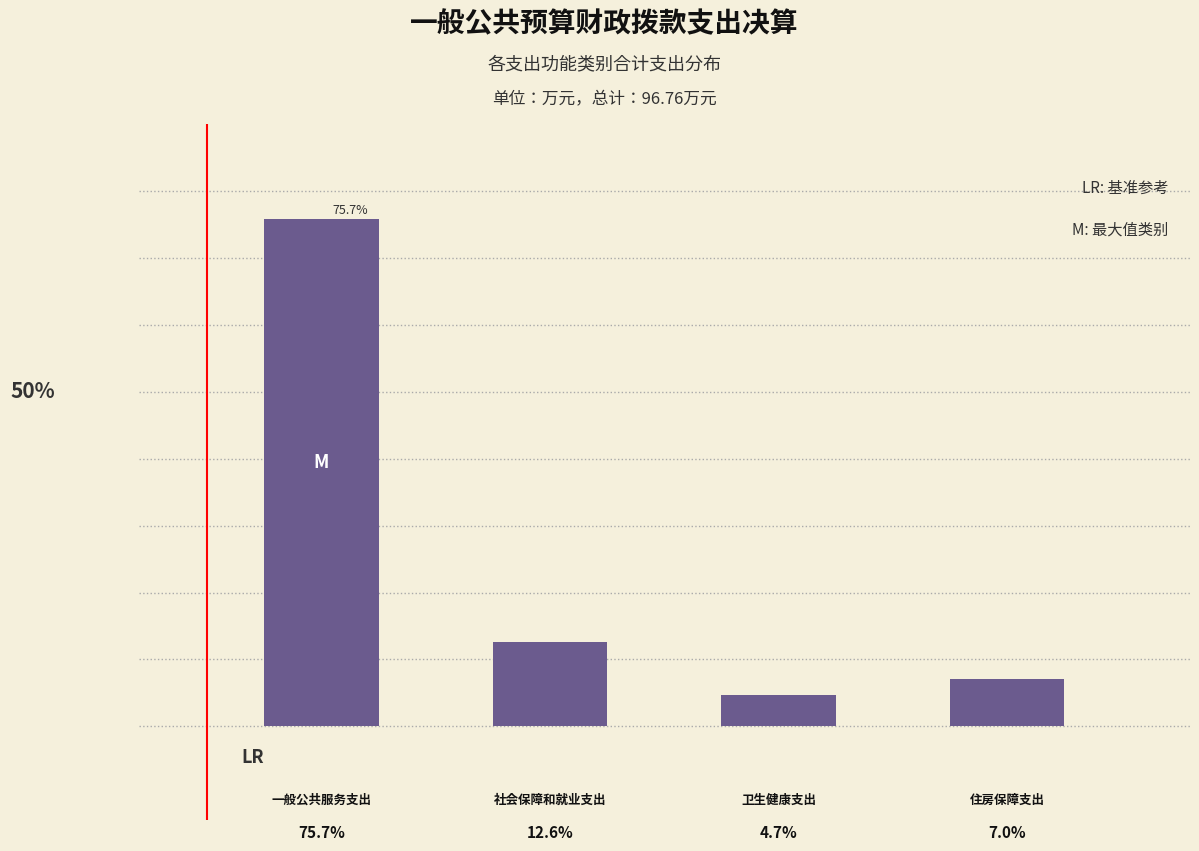

Does the chart contain any negative values?

No